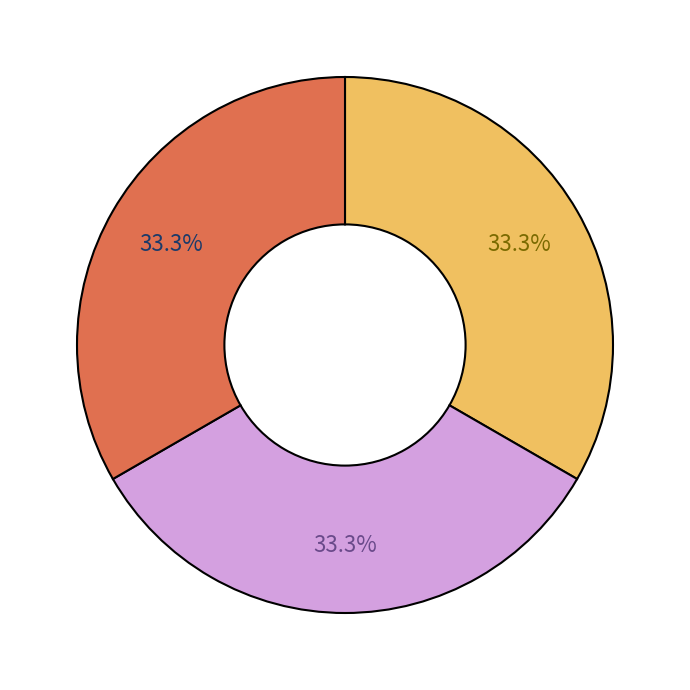

Is there any slice that represents more than half of the pie?

No